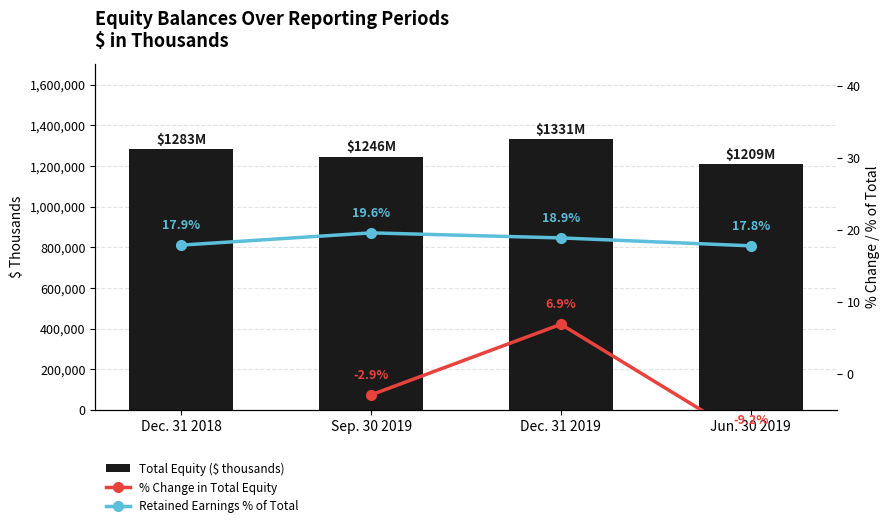

Which has a higher value, Sep. 30 2019 or Dec. 31 2018?

Dec. 31 2018